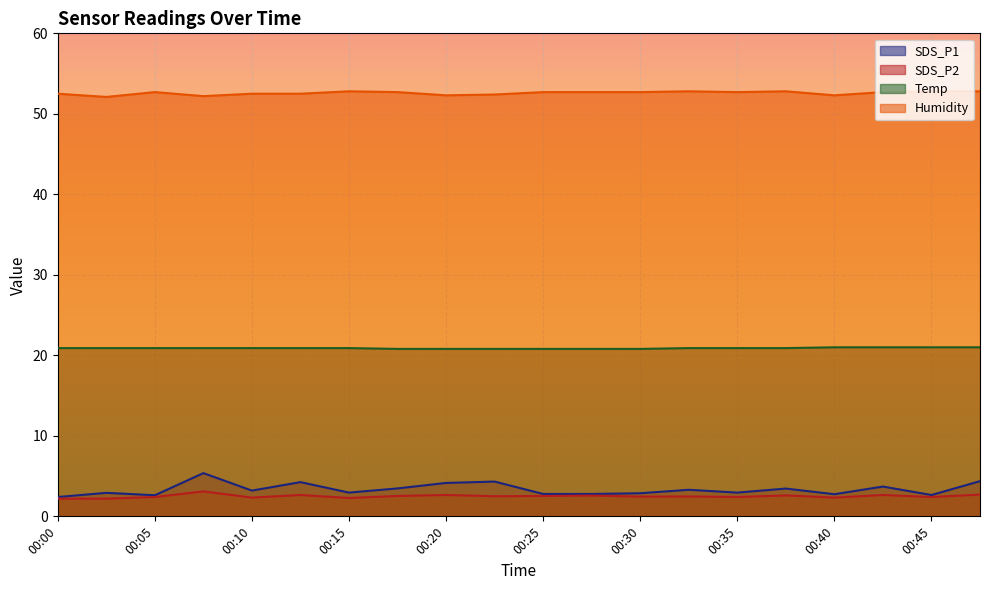

The SDS_P1 series shows 1.9 at 00:32. True or false?

False